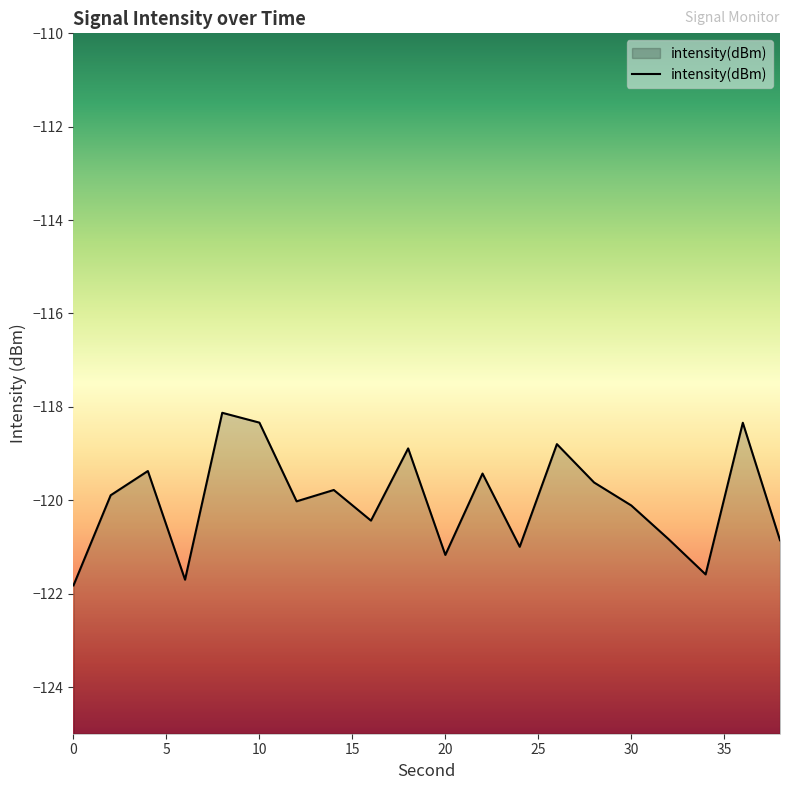

List the labels in order of value, largest first.

8, 10, 36, 26, 18, 4, 22, 28, 14, 2, 12, 30, 16, 32, 38, 24, 20, 34, 6, 0